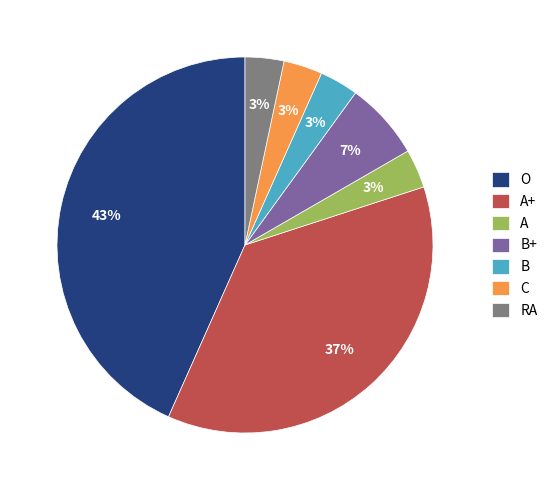

Does A+ account for over 50% of the chart?

No